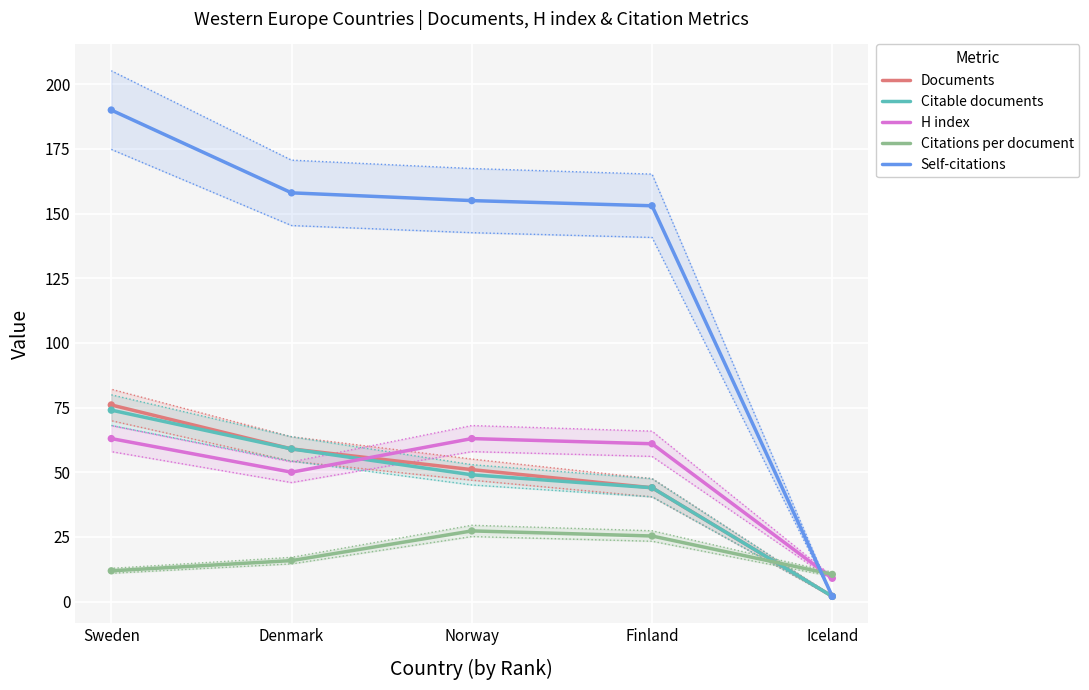

At which category is the sum across all series the highest?

Sweden